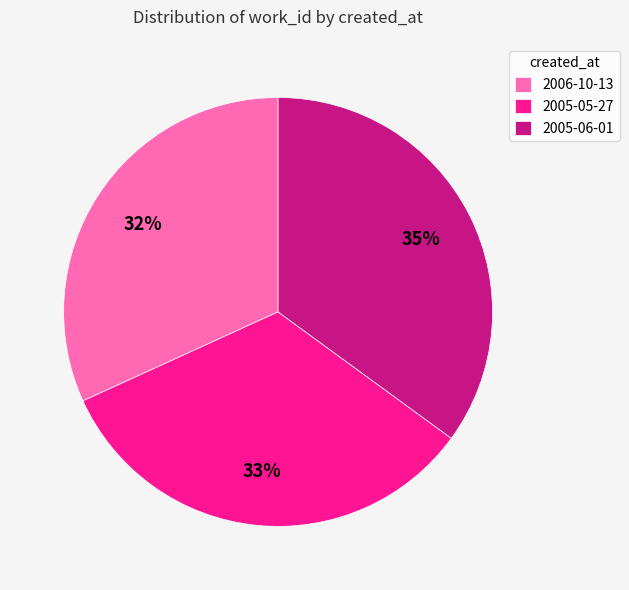

Rank the categories by value from highest to lowest.

2005-06-01, 2005-05-27, 2006-10-13